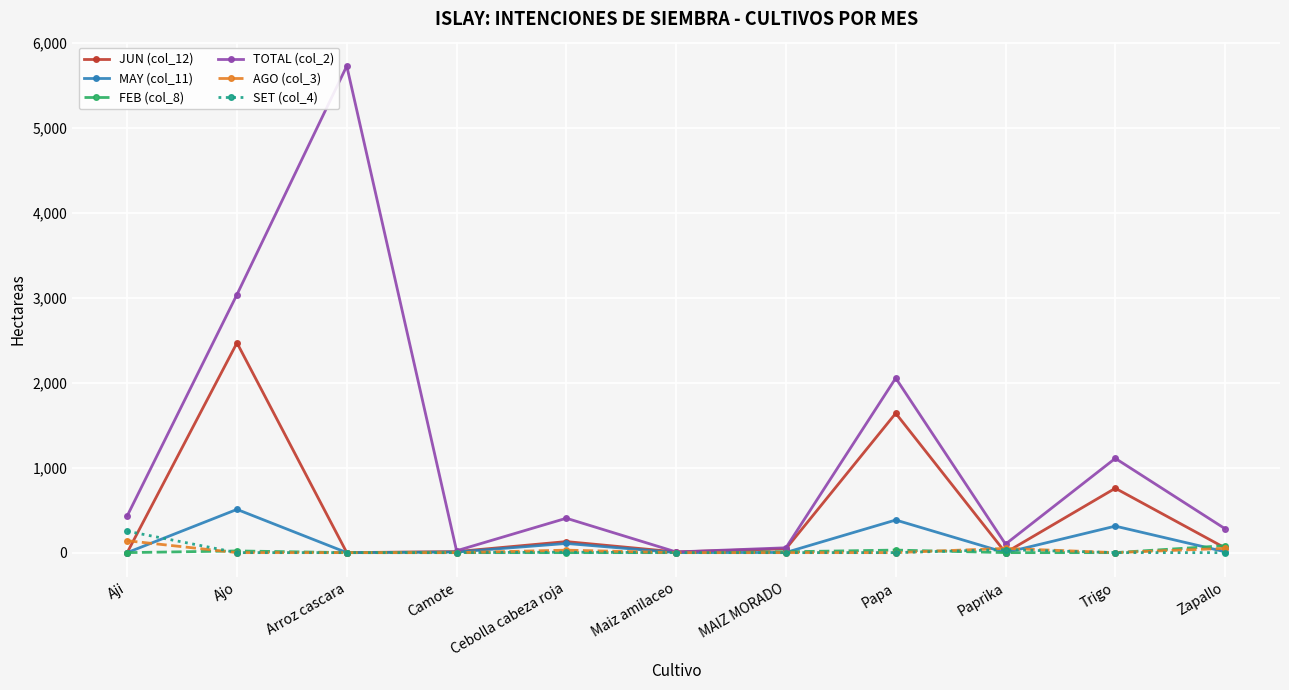

What is the greatest value displayed?

5730